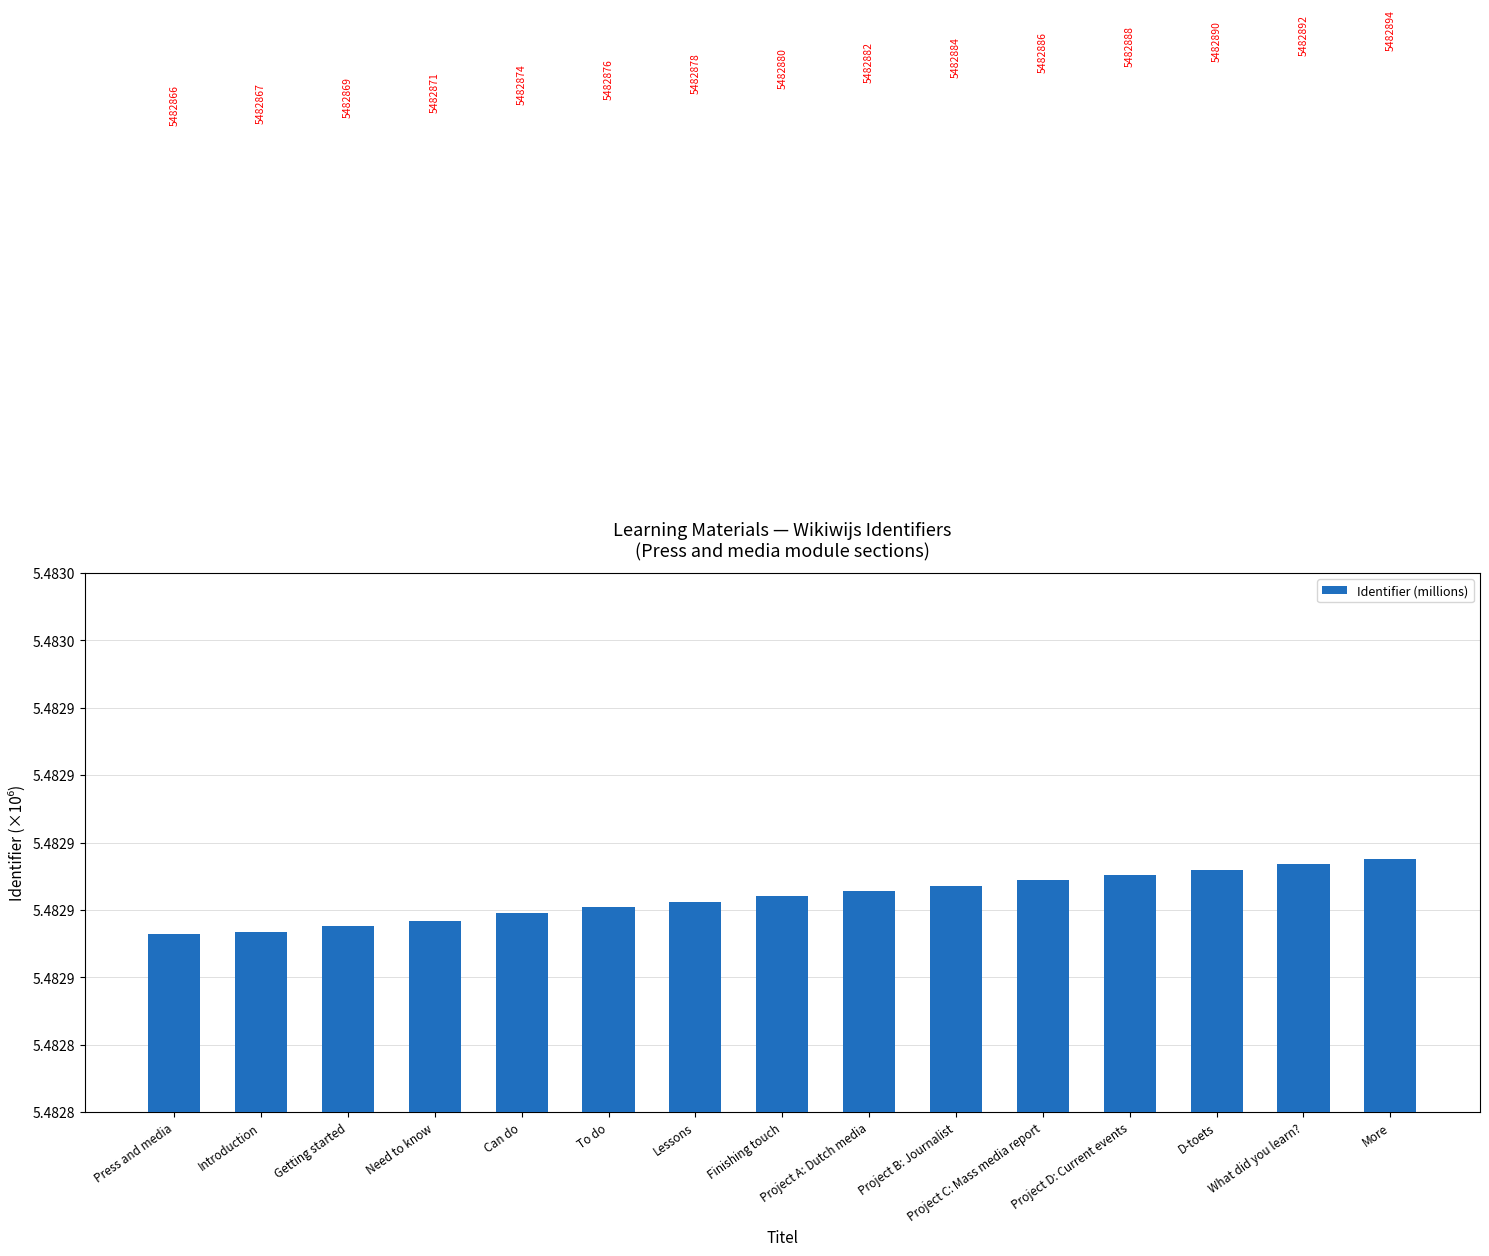

What is the smallest value displayed?

5.5